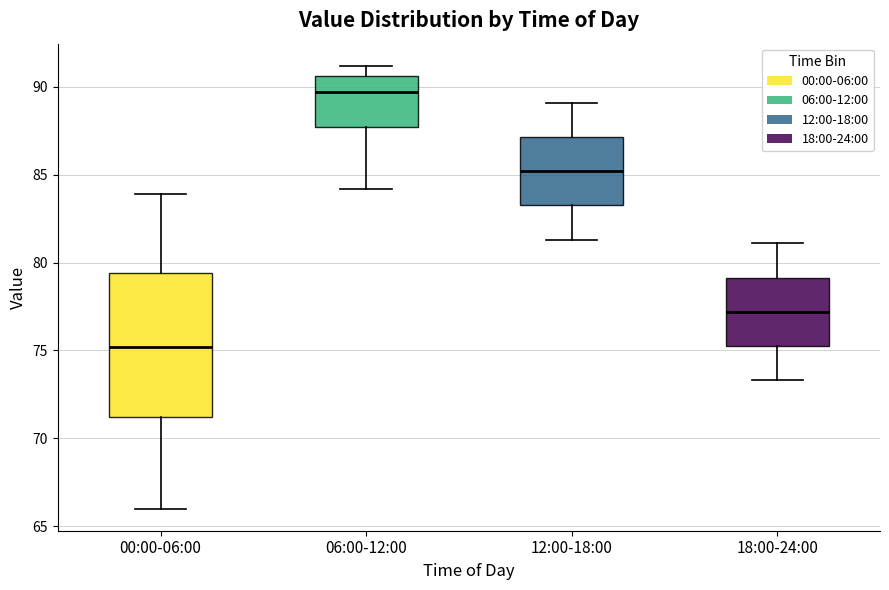

Comparing the boxes themselves (not the whiskers), which one is the tallest?

00:00-06:00